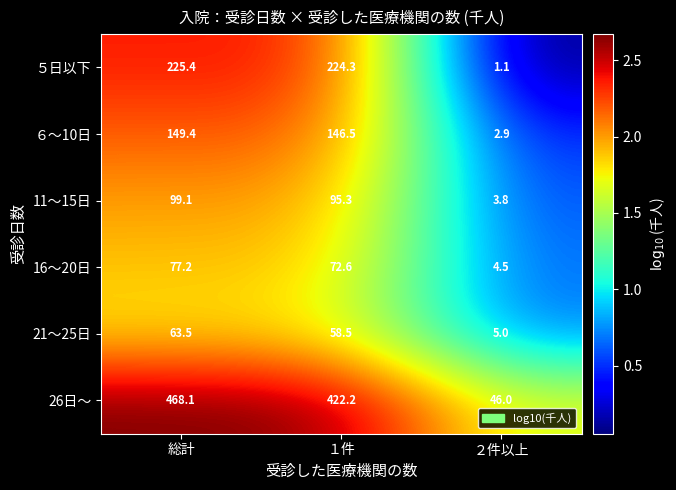

Which category has the highest value across all series?

総計